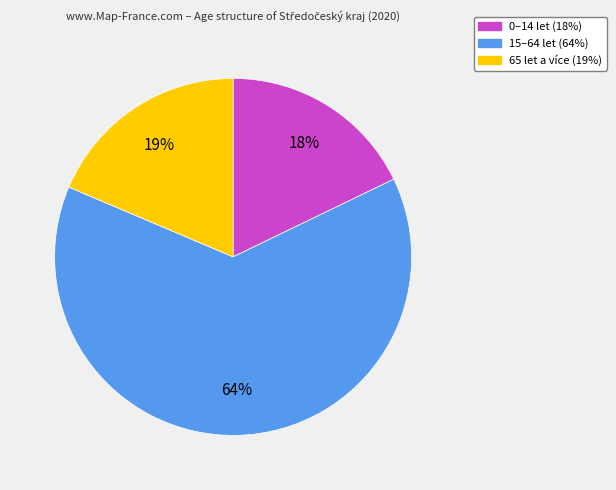

How many slices are in this pie chart?

3